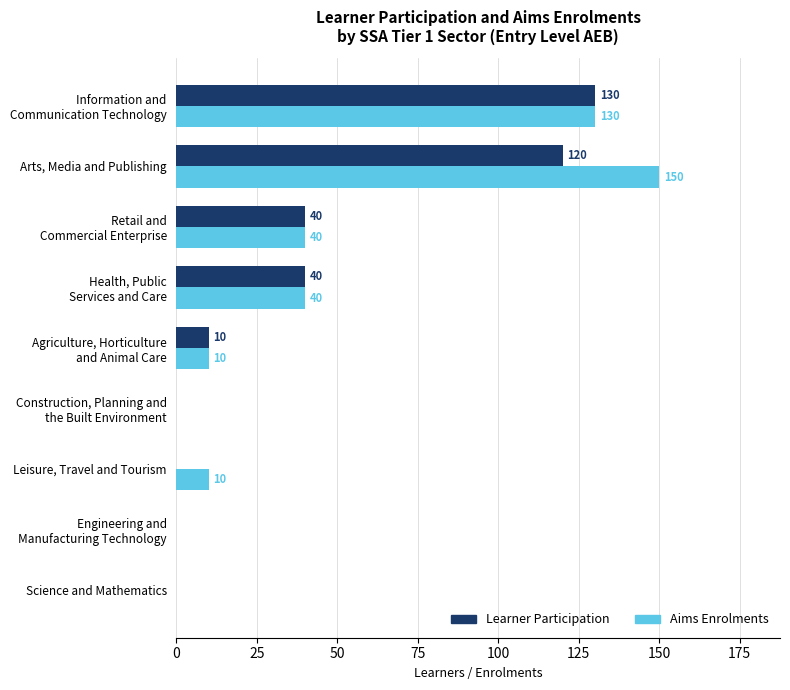

Is it true that Aims Enrolments equals -93 at Science and Mathematics?

False